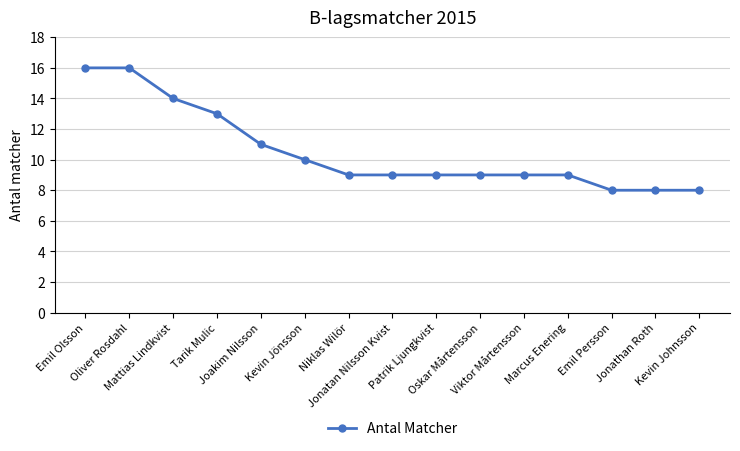

What is the greatest value displayed?

16